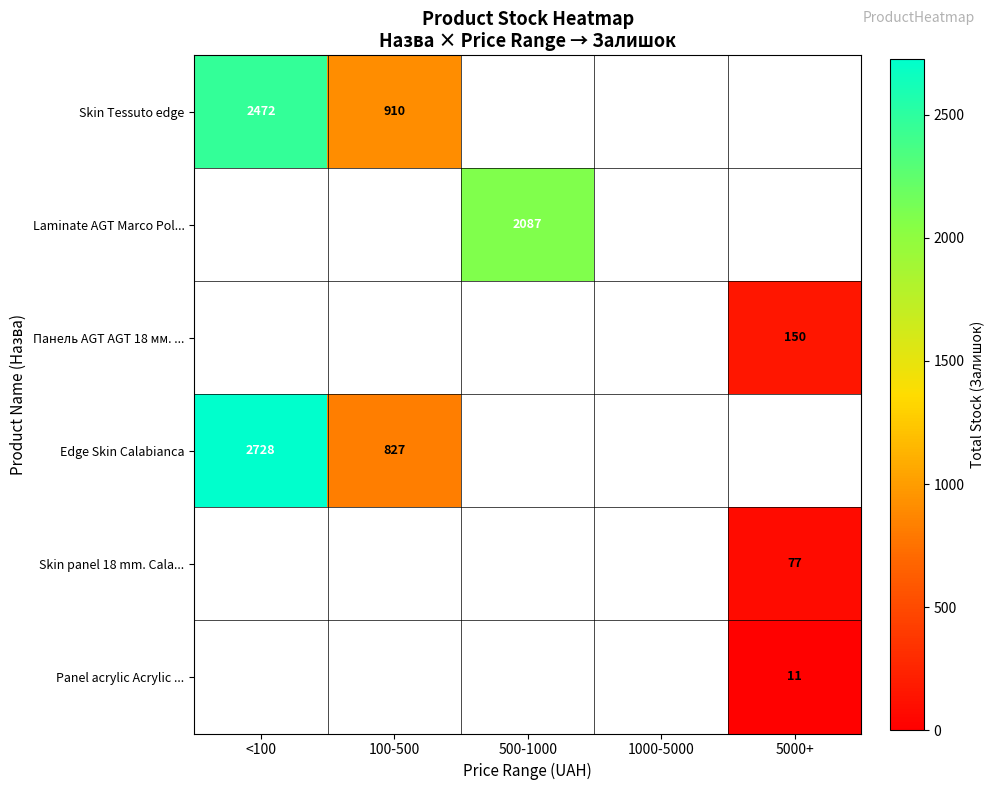

The Panel acrylic Acrylic ... series shows 11 at 5000+. True or false?

True